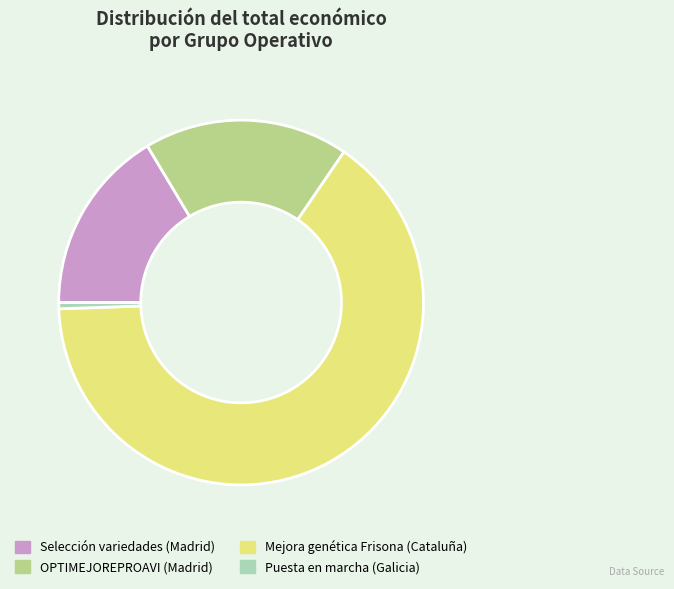

Combined, do Puesta en marcha (Galicia) and OPTIMEJOREPROAVI (Madrid) account for over 50%?

No